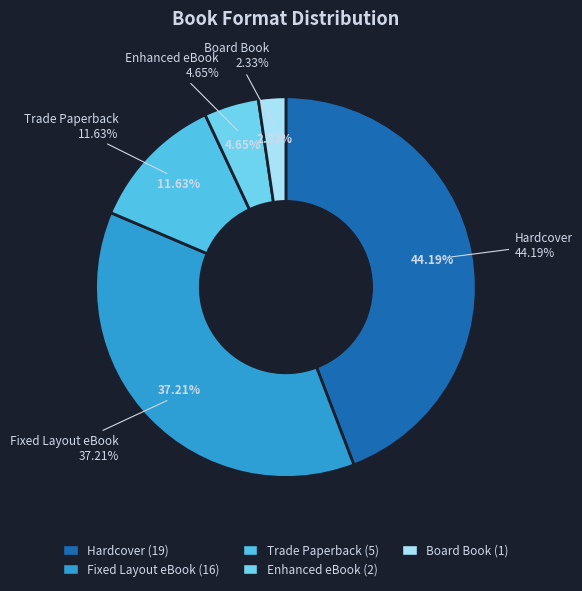

Is there a majority slice in this chart?

No